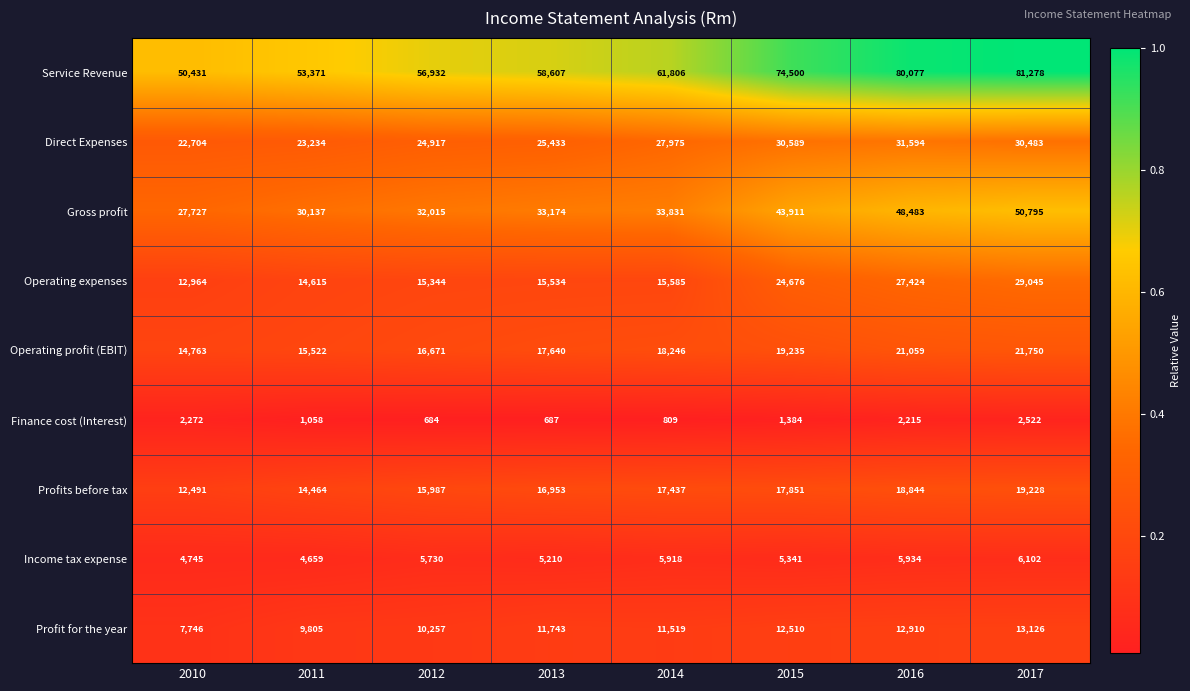

How many series are shown in this chart?

9